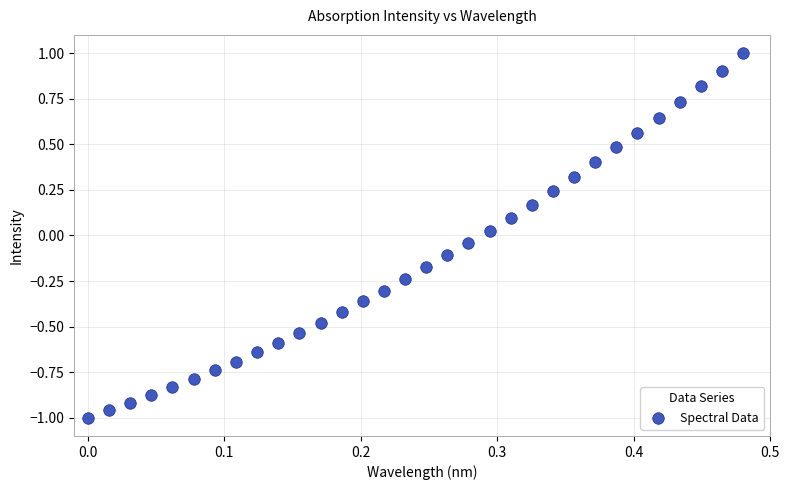

What is the range of Y values (max minus min)?

2.0